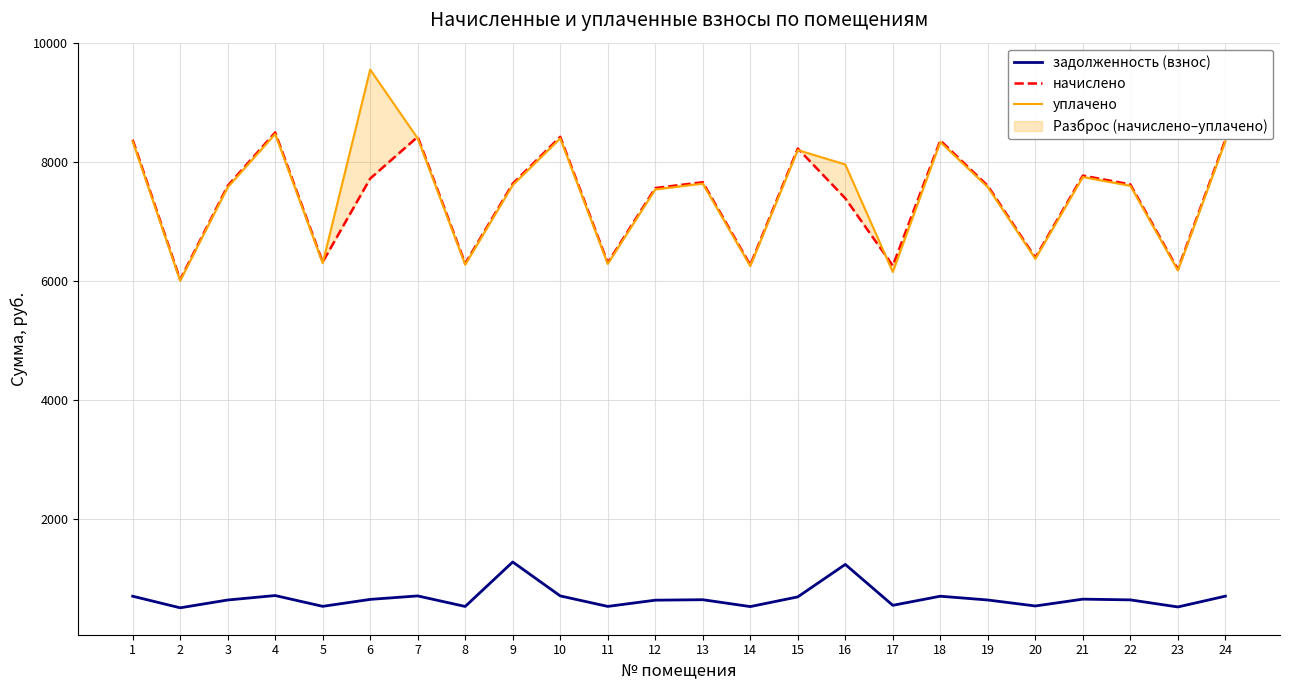

Is it true that начислено equals 7621.1 at 22?

True